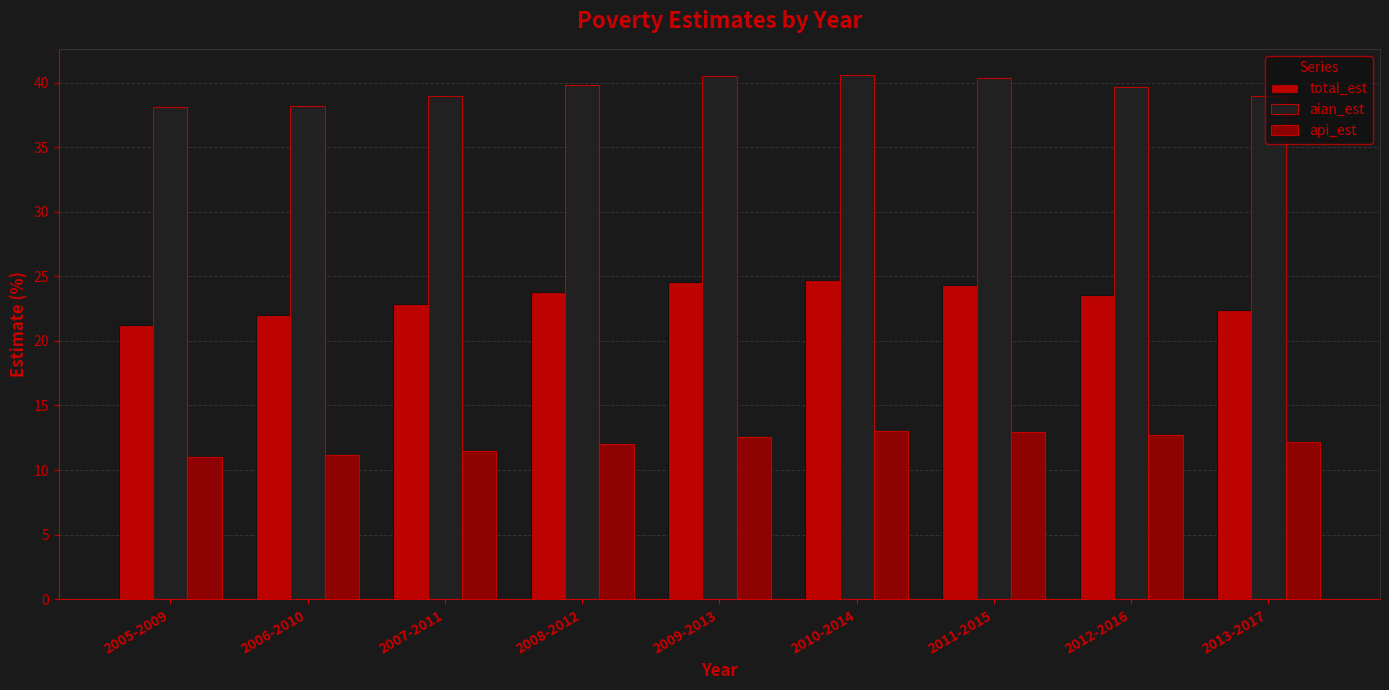

What are all the series names shown in the legend?

total_est, aian_est, api_est